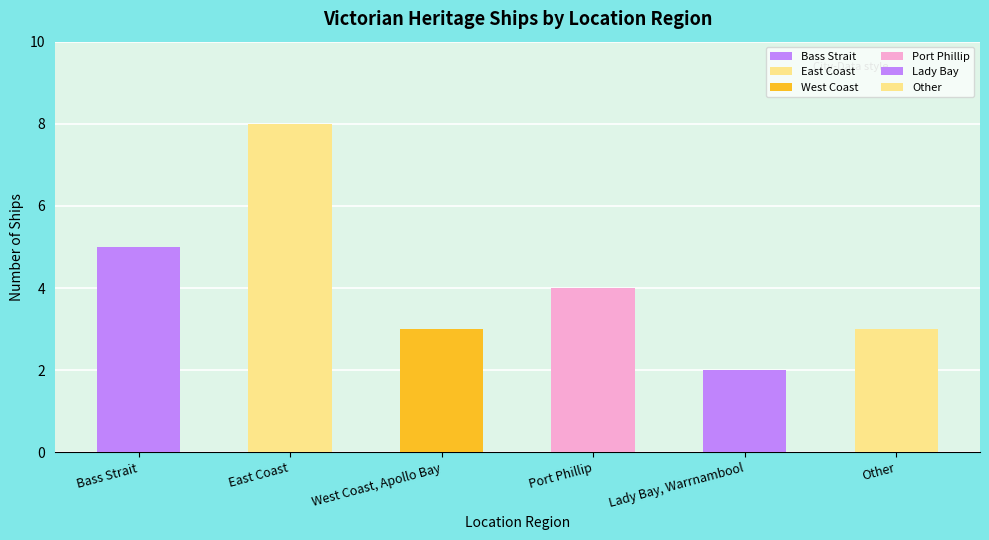

How many bars are there in total?

6